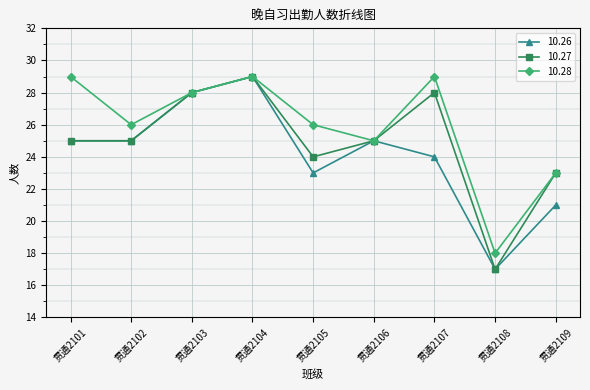

Where is the first local maximum for 10.27?

贯通2104